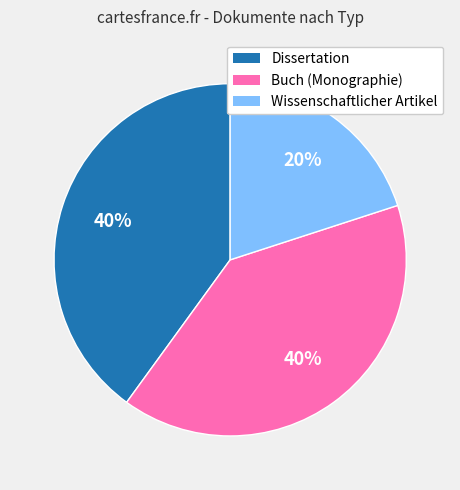

To the nearest percent, what is the average slice percentage?

33%